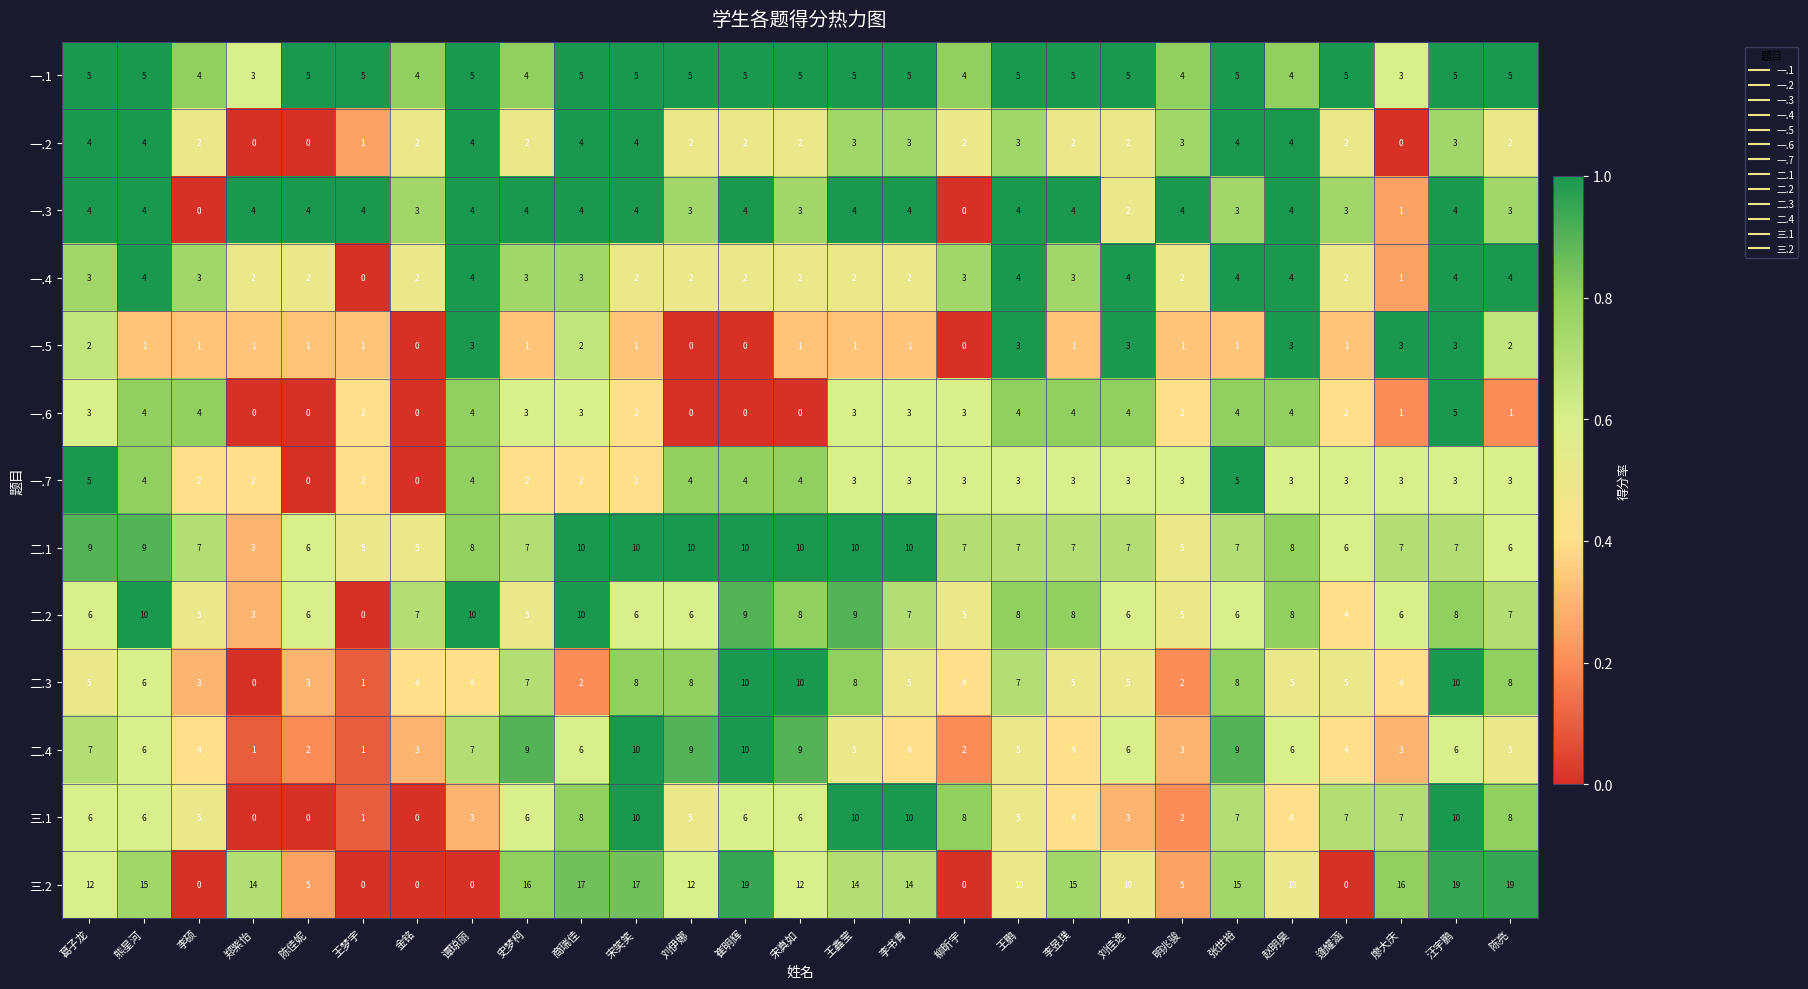

How many 一.2 values are between 2 and 4?

23